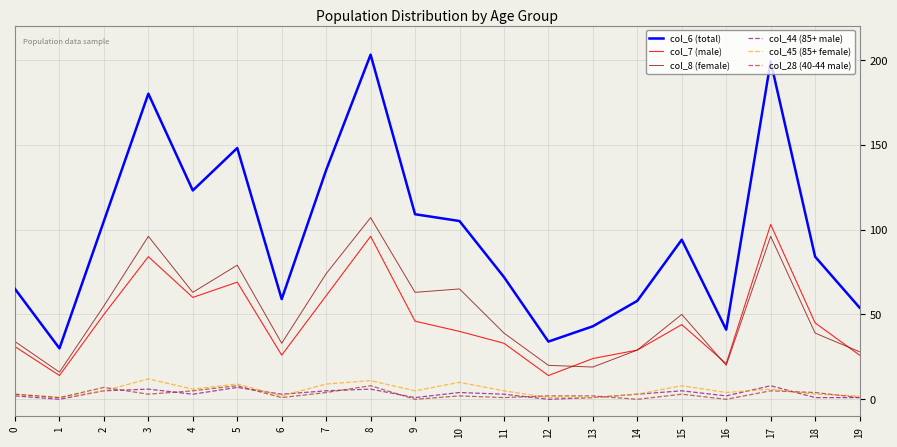

Reading right to left, list all the values displayed in this chart.

col_6 (total): 19=54	18=84	17=199	16=41	15=94	14=58	13=43	12=34	11=72	10=105	9=109	8=203	7=135	6=59	5=148	4=123	3=180	2=105	1=30	0=65
col_7 (male): 19=26	18=45	17=103	16=21	15=44	14=29	13=24	12=14	11=33	10=40	9=46	8=96	7=61	6=26	5=69	4=60	3=84	2=50	1=14	0=31
col_8 (female): 19=28	18=39	17=96	16=20	15=50	14=29	13=19	12=20	11=39	10=65	9=63	8=107	7=74	6=33	5=79	4=63	3=96	2=55	1=16	0=34
col_44 (85+ male): 19=1	18=1	17=8	16=2	15=5	14=3	13=1	12=0	11=3	10=4	9=1	8=6	7=5	6=3	5=7	4=3	3=6	2=5	1=0	0=2
col_45 (85+ female): 19=2	18=3	17=6	16=4	15=8	14=3	13=1	12=1	11=5	10=10	9=5	8=11	7=9	6=2	5=9	4=6	3=12	2=5	1=1	0=3
col_28 (40-44 male): 19=1	18=4	17=5	16=0	15=3	14=0	13=2	12=2	11=1	10=2	9=0	8=8	7=4	6=1	5=8	4=5	3=3	2=7	1=1	0=3